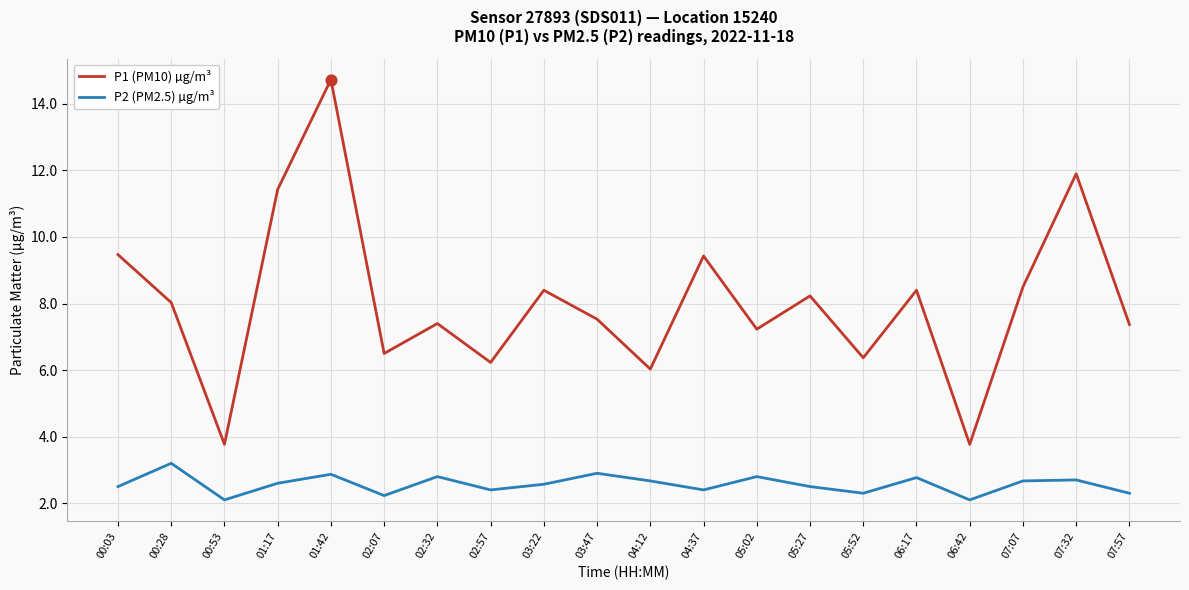

What is the total value across all series at 07:32?

14.6